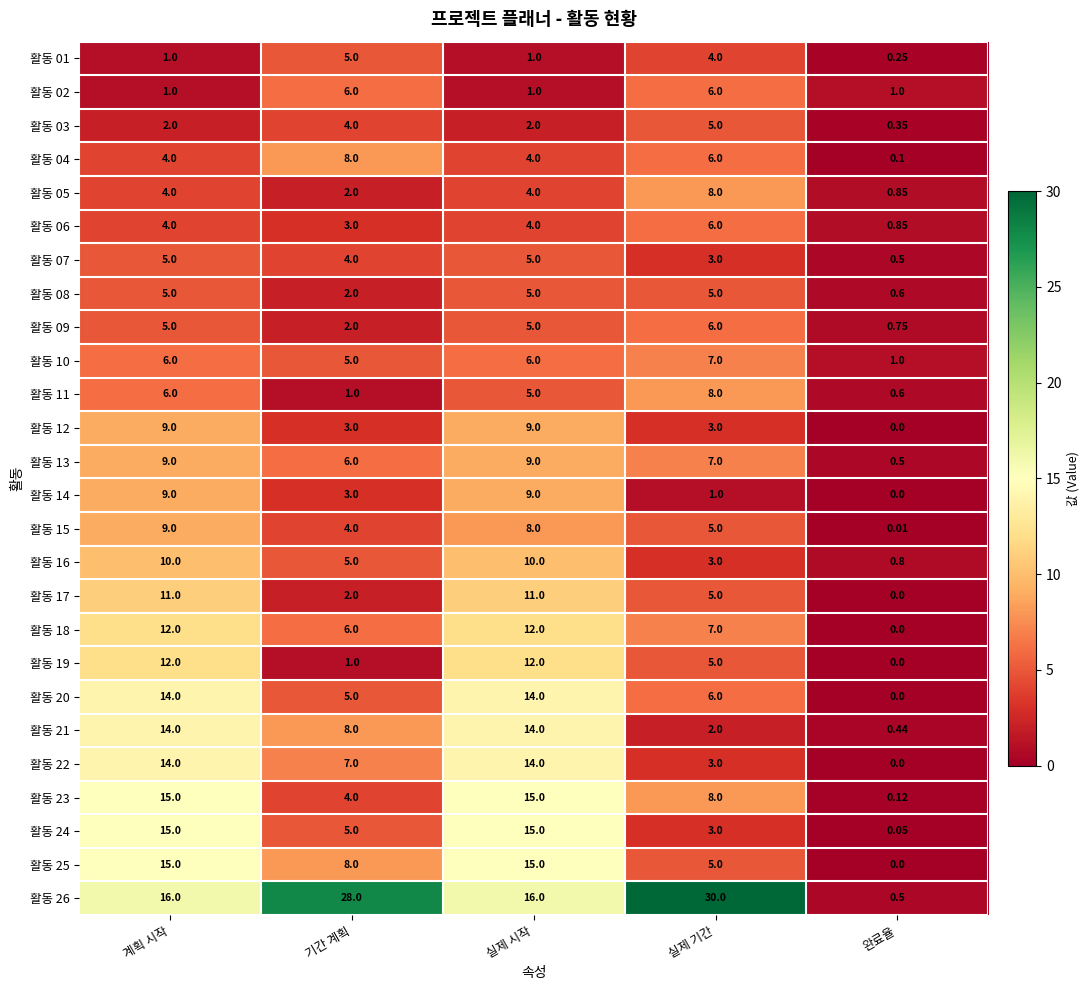

Which category has the lowest value across all series?

완료율